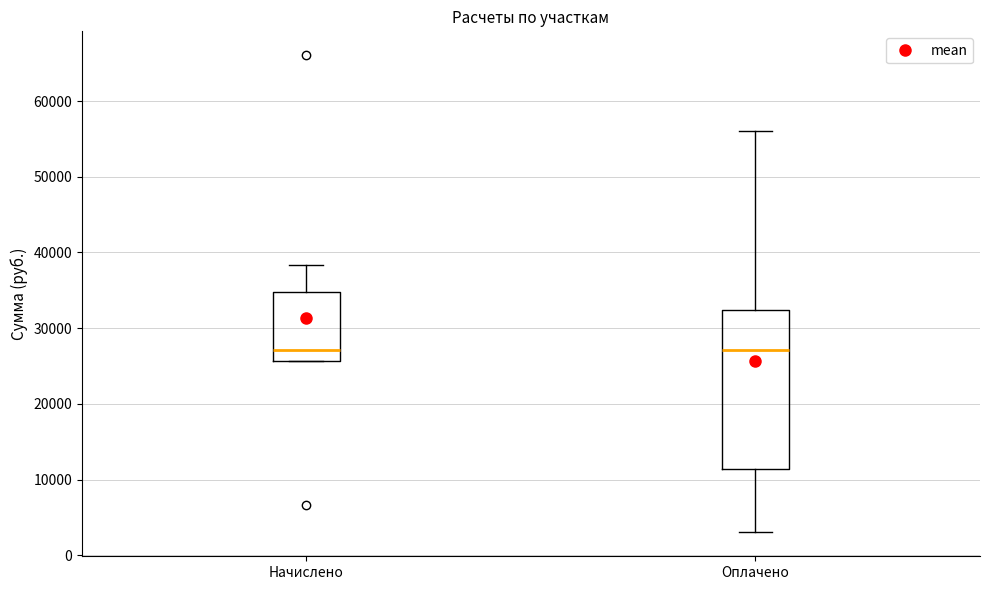

Comparing the boxes themselves (not the whiskers), which one is the tallest?

Оплачено